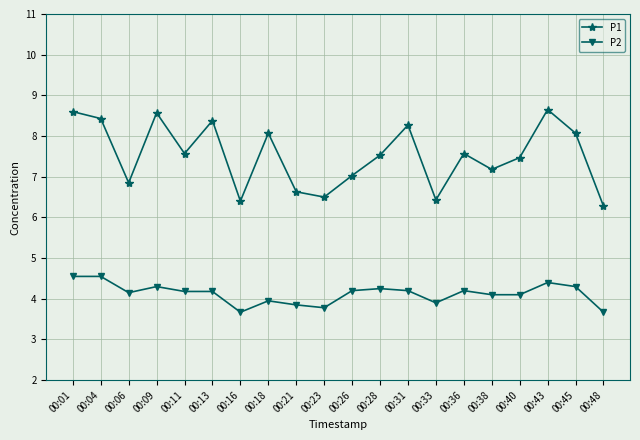

What is the sum of the P1 values at 00:36 and 00:43?

16.2